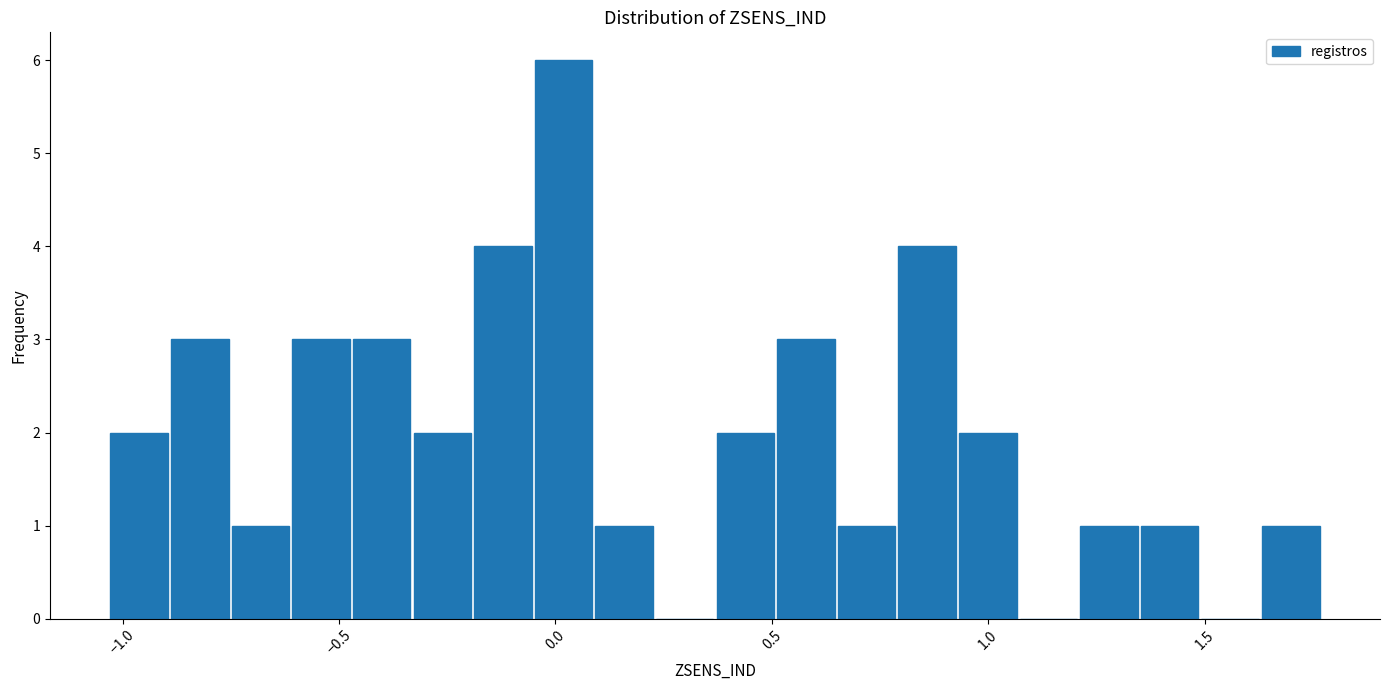

Around what value on the x-axis is the tallest bar? Give the approximate position of its centre, as read against the axis.

0.00